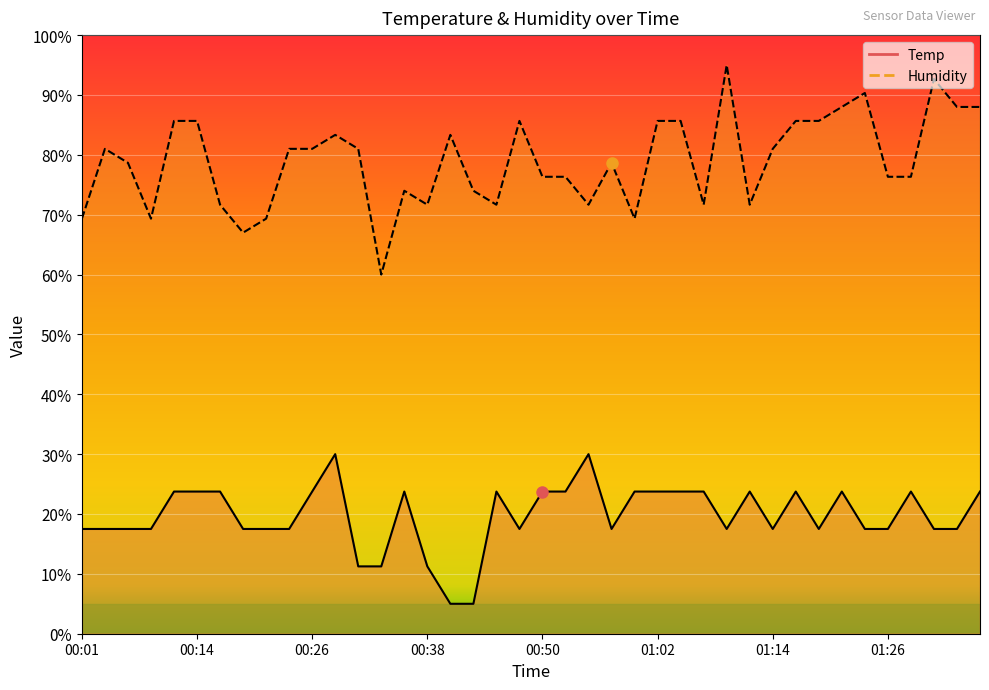

Is the value of Temp at 00:48 greater than the value of Humidity at 00:50?

No